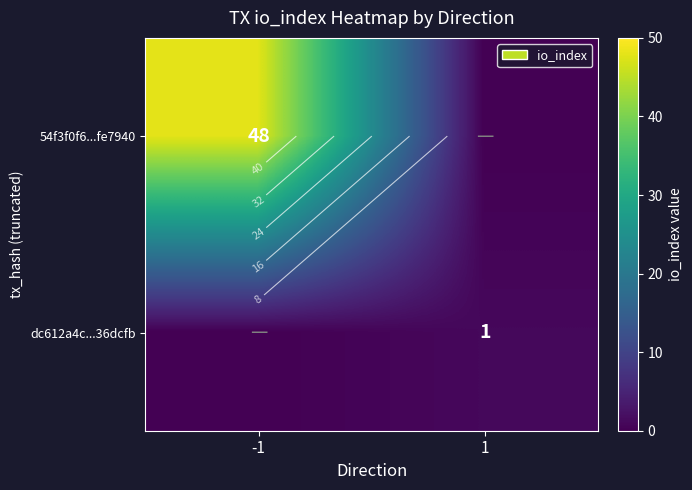

The dc612a4c...36dcfb series shows 0 at -1. True or false?

False